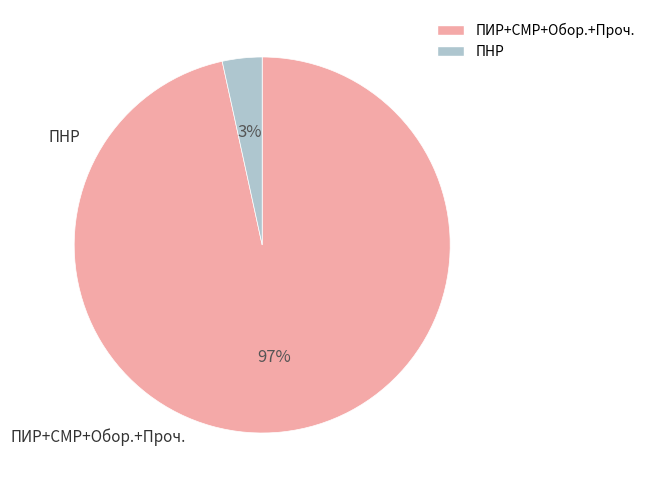

To the nearest percent, what is the average slice percentage?

50%